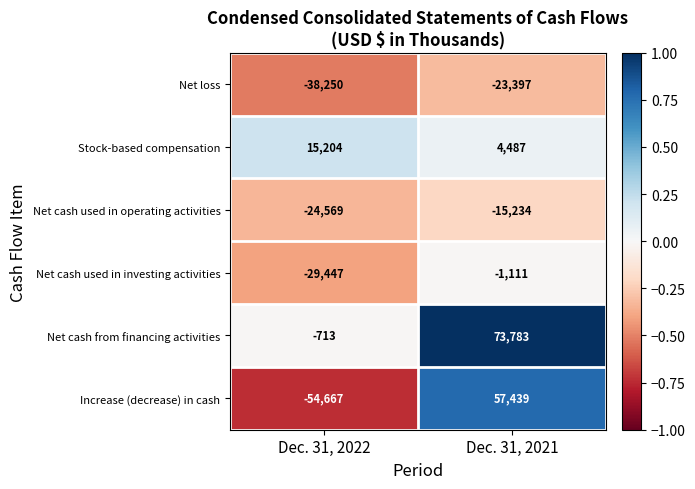

Which series has the largest range (max minus min)?

Increase (decrease) in cash